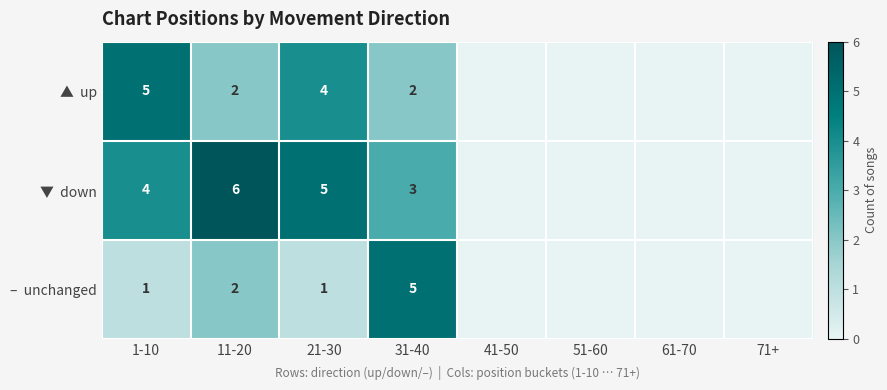

What is the total value across all series at 31-40?

10